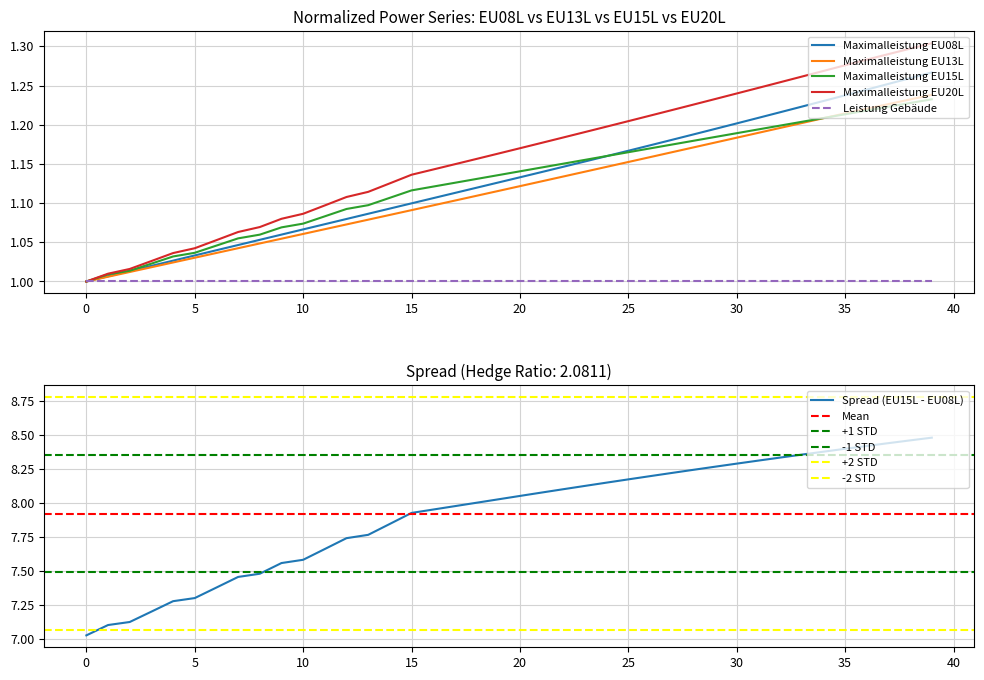

What is the average value of the Maximalleistung EU13L series?

1.1